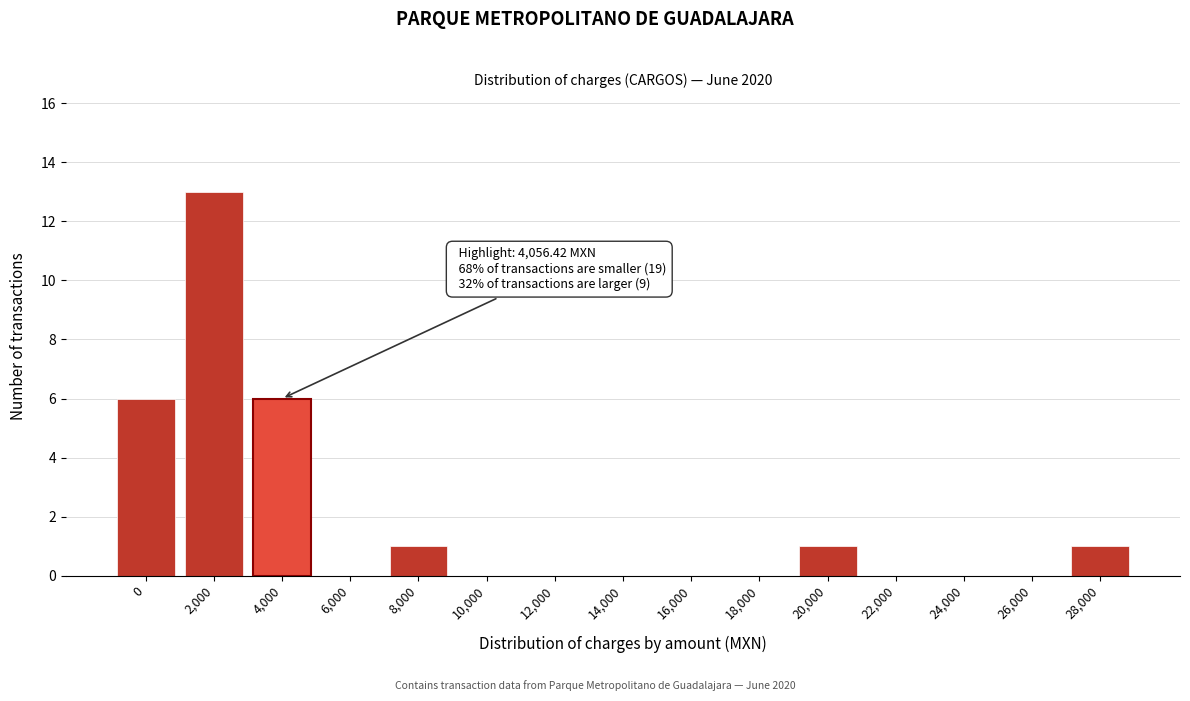

Reading right to left, list all the values displayed in this chart.

28,000=1	26,000=0	24,000=0	22,000=0	20,000=1	18,000=0	16,000=0	14,000=0	12,000=0	10,000=0	8,000=1	6,000=0	4,000=6	2,000=13	0=6